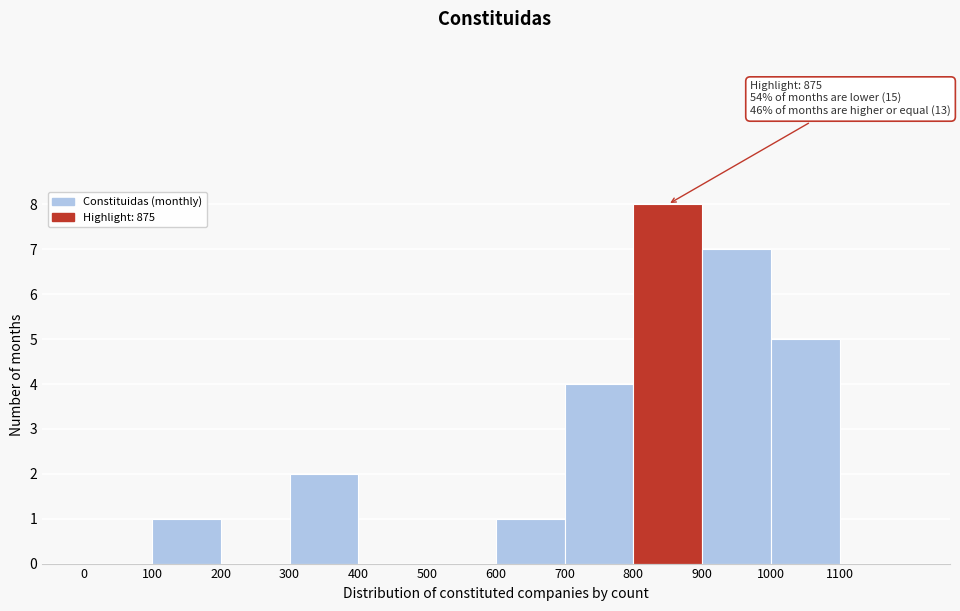

Over which range of the x-axis is the bar tallest?

800 to 900